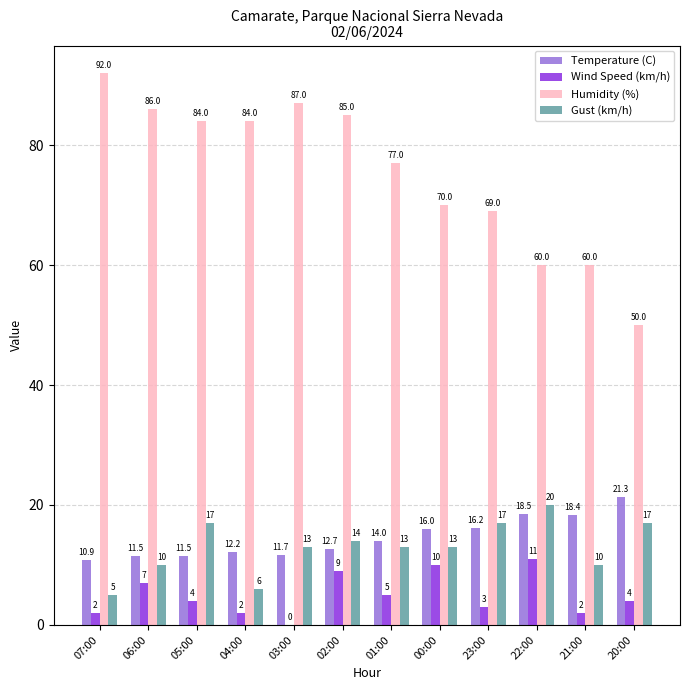

Where does the Humidity (%) series first go above 84?

07:00